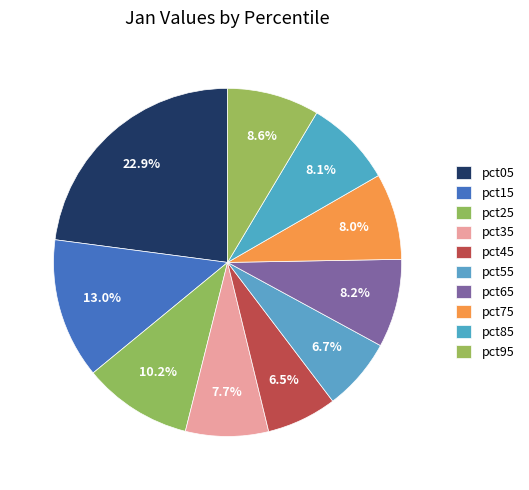

What is the smallest slice in the pie chart?

pct45